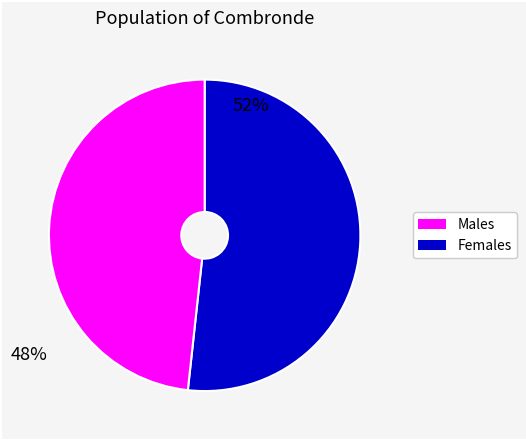

Is Females the majority of the pie?

No